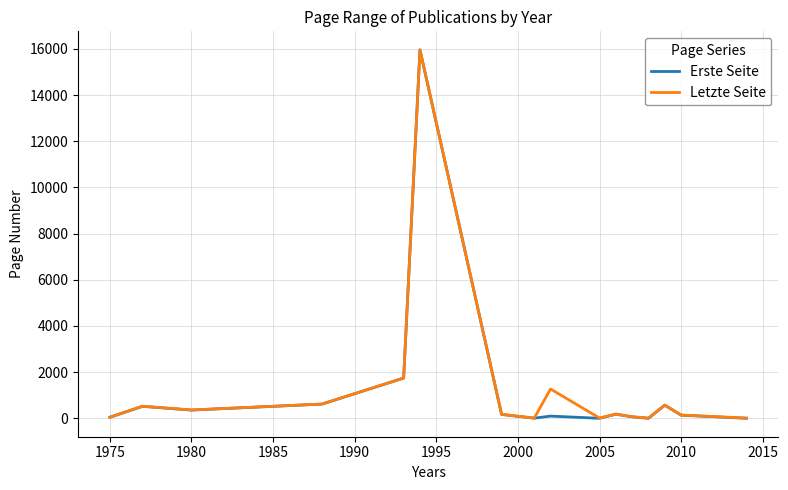

How many values in the Erste Seite series are below 169?

8